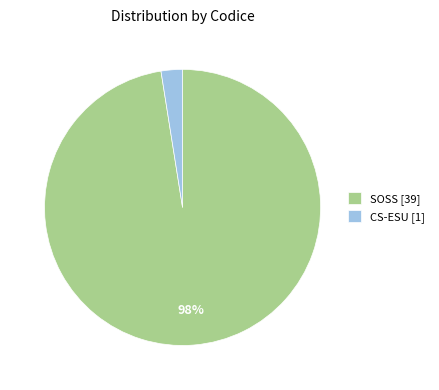

Which has a higher value, SOSS or CS-ESU?

SOSS